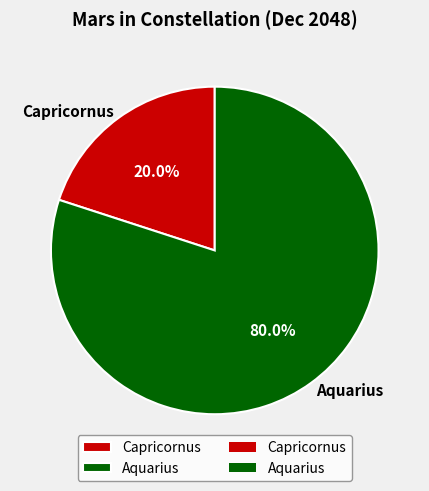

Is the sum of Capricornus and Aquarius greater than half?

Yes